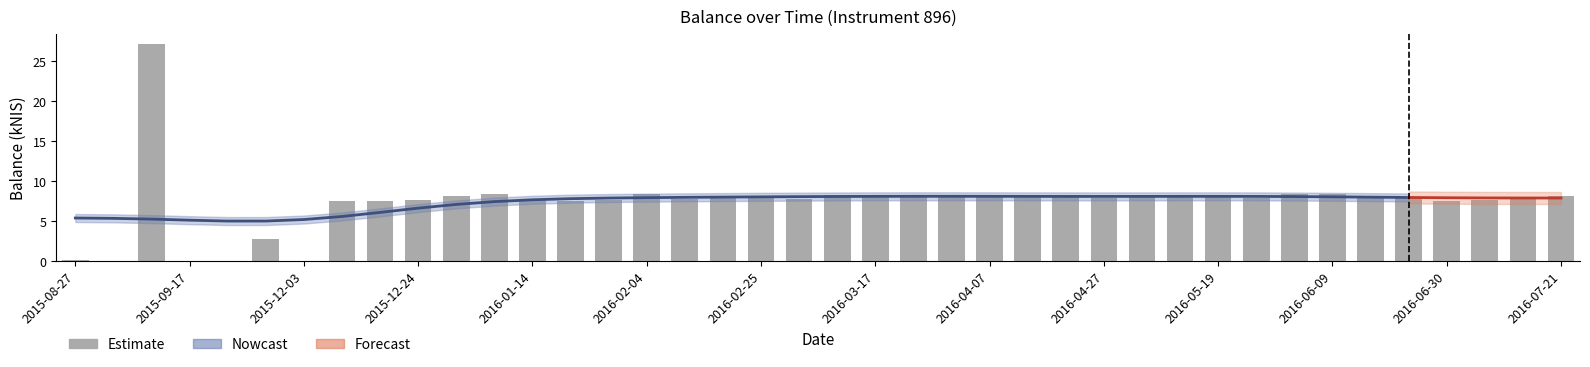

Approximately how many times larger is the value at 2016-04-07 compared to 2016-06-09?

0.9